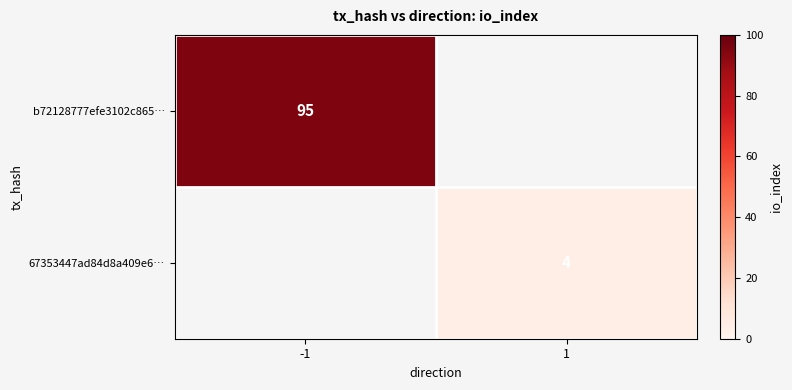

Is it true that 67353447ad84d8a409e6… equals 4 at 1?

True